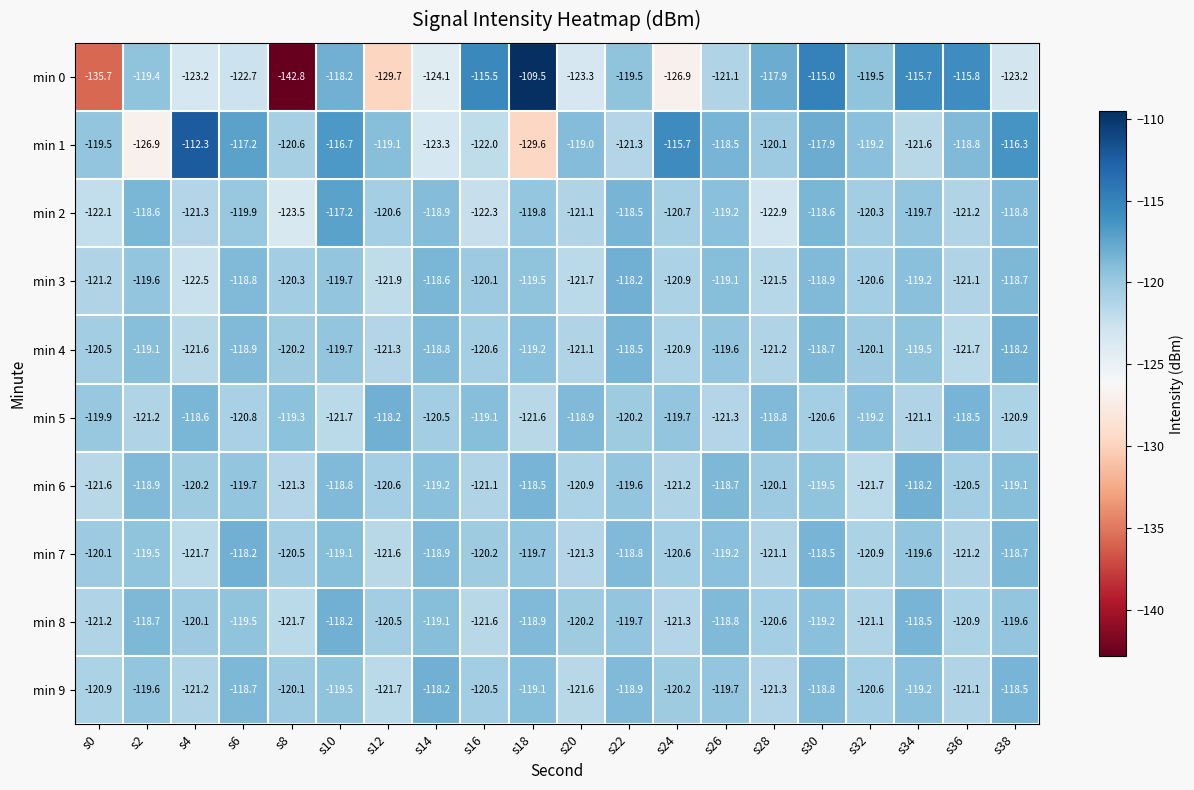

What is the sum of the min 7 values at s18 and s16?

-239.9